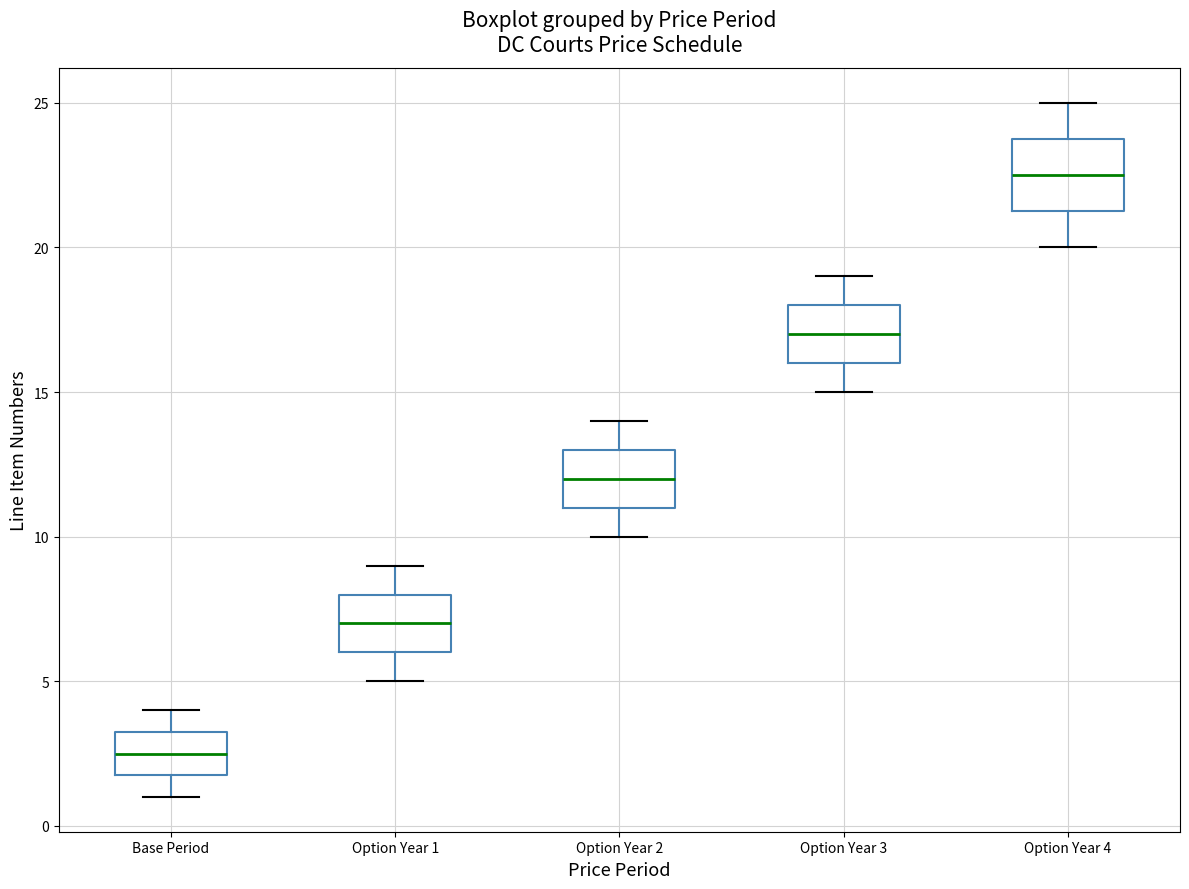

Reading left to right, transcribe this box plot: for each box, give where its median line is, the range the box spans, and where its two whiskers end, as read against the y-axis. The values are not printed on the chart, so give them approximately, as read against the axis.

Base Period: median 2.5, box 2.0 to 3.5, whiskers 1.0 to 4.0
Option Year 1: median 7.0, box 6.0 to 8.0, whiskers 5.0 to 9.0
Option Year 2: median 12.0, box 11.0 to 13.0, whiskers 10.0 to 14.0
Option Year 3: median 17.0, box 16.0 to 18.0, whiskers 15.0 to 19.0
Option Year 4: median 22.5, box 21.5 to 24.0, whiskers 20.0 to 25.0